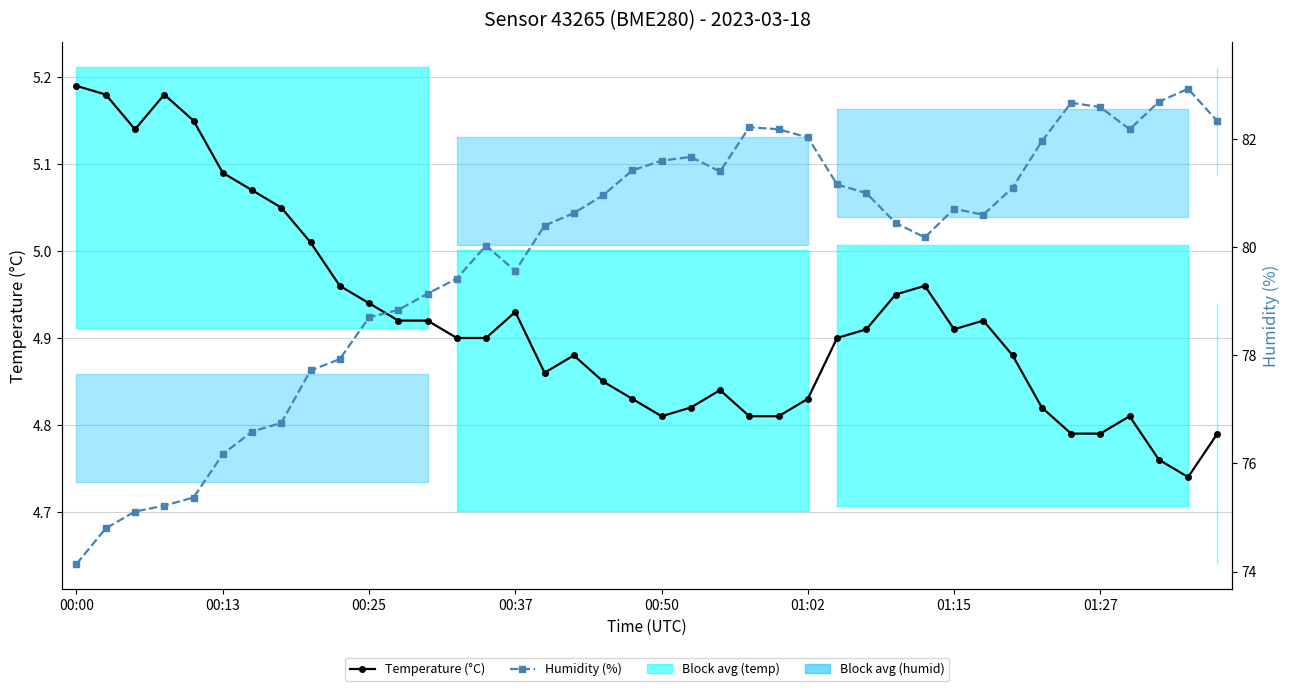

True or false: Temperature (°C) and Humidity (%) cross at least once.

False